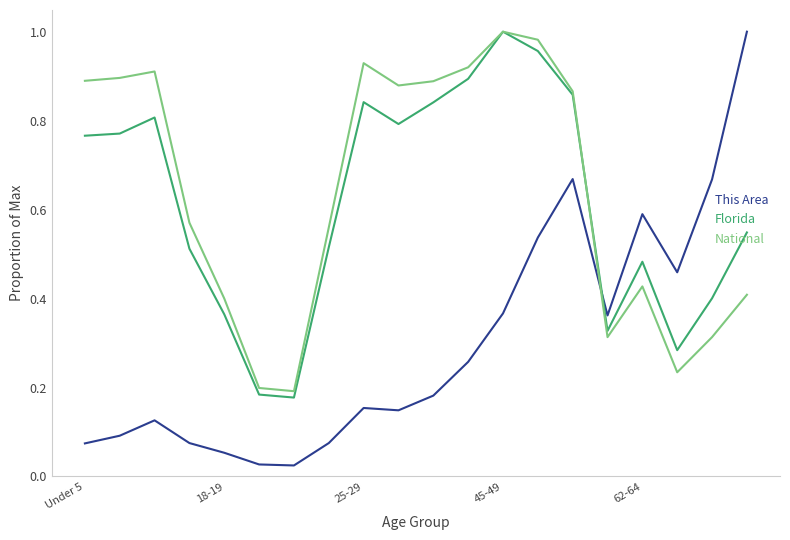

At how many categories does at least one series exceed 0?

20